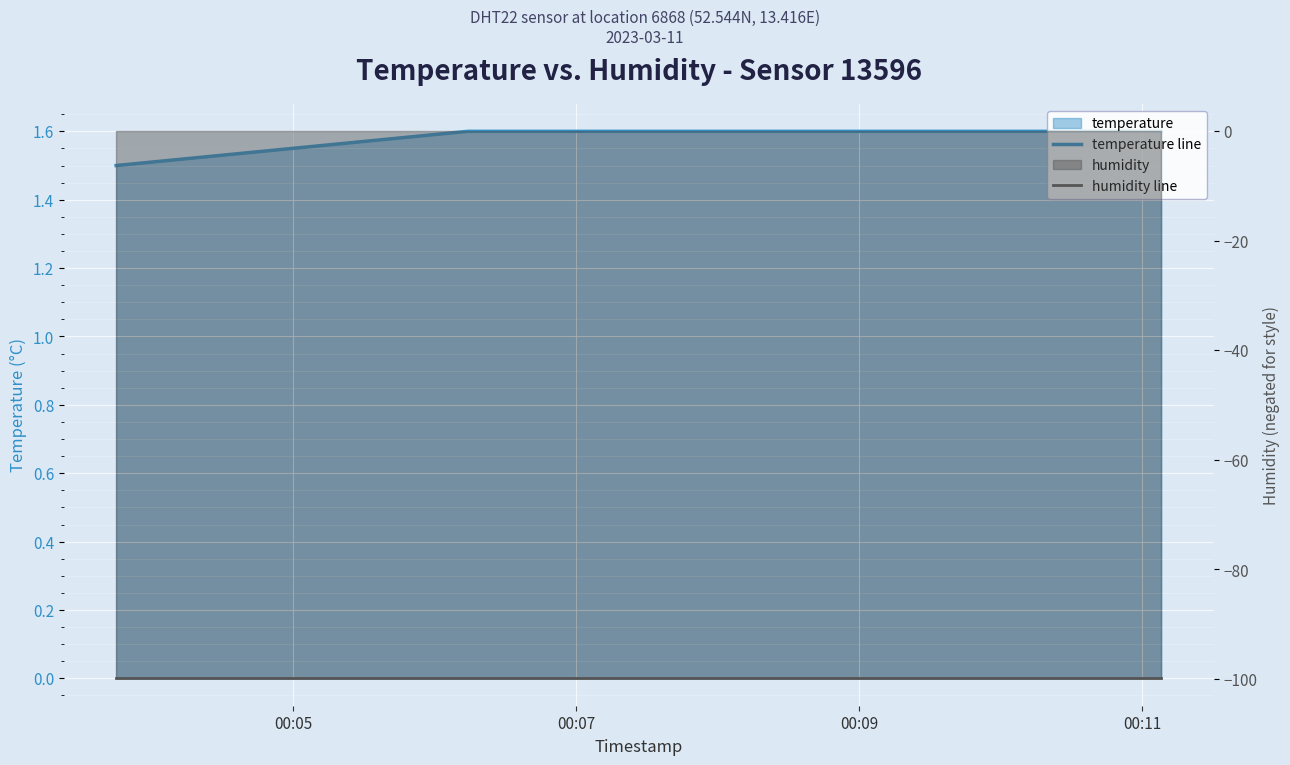

The humidity line series shows -99.9 at 00:05. True or false?

True